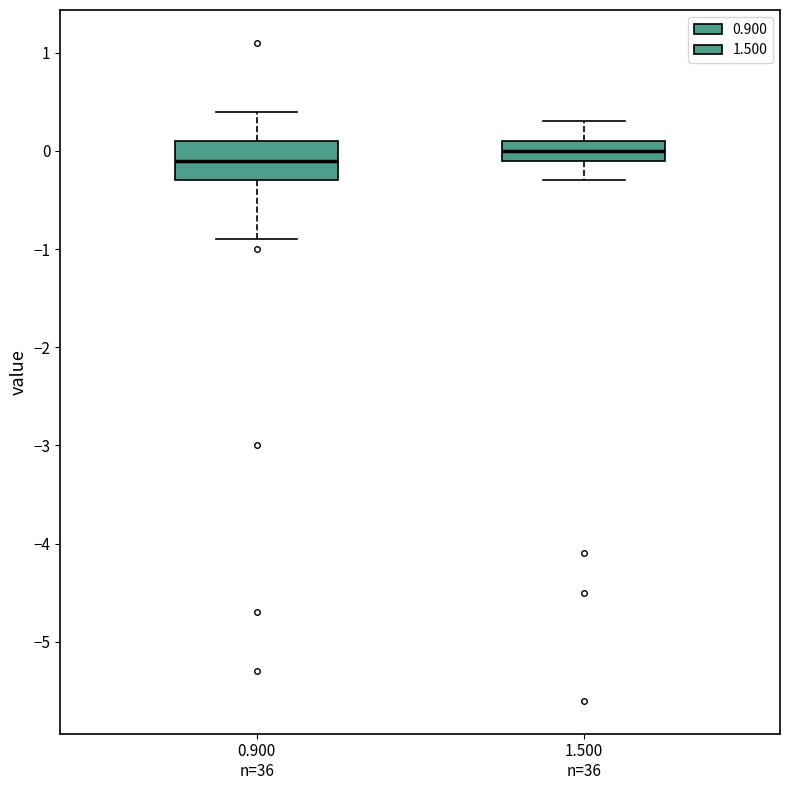

Comparing the boxes themselves (not the whiskers), which one is the tallest?

0.900 n=36